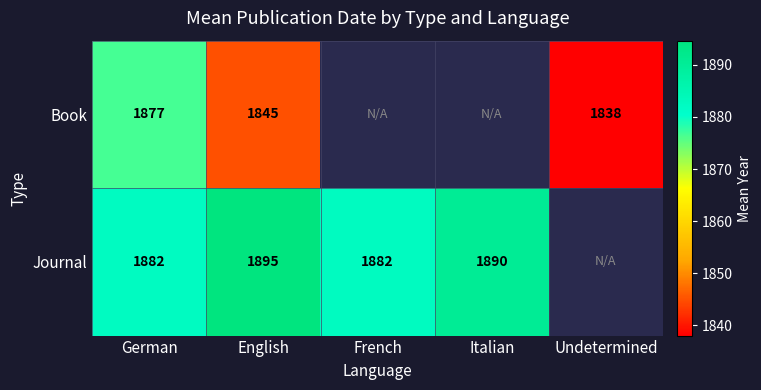

What is the sum of the Journal values at English and German?

3777.0